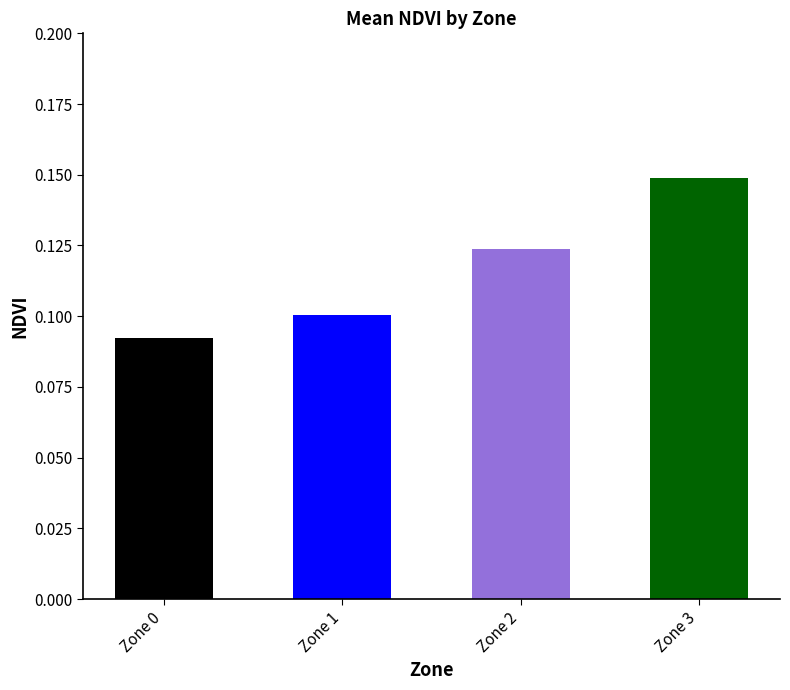

The chart shows a value of 0.0 at Zone 2. True or false?

False